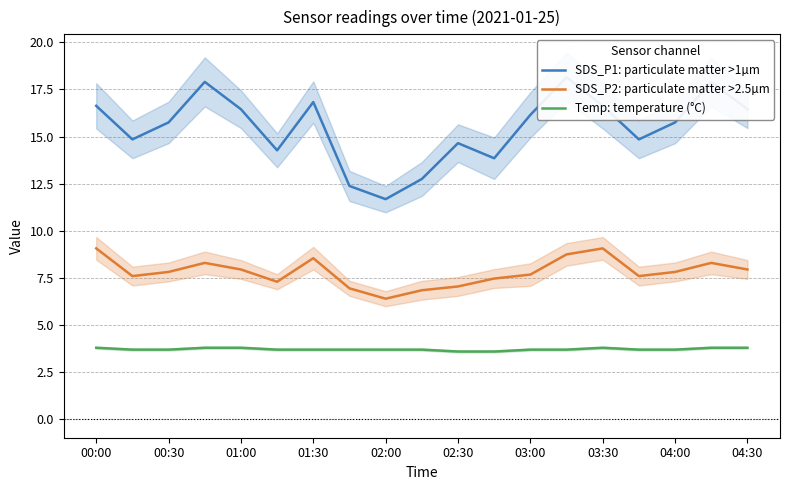

How many lines are shown in the chart?

3